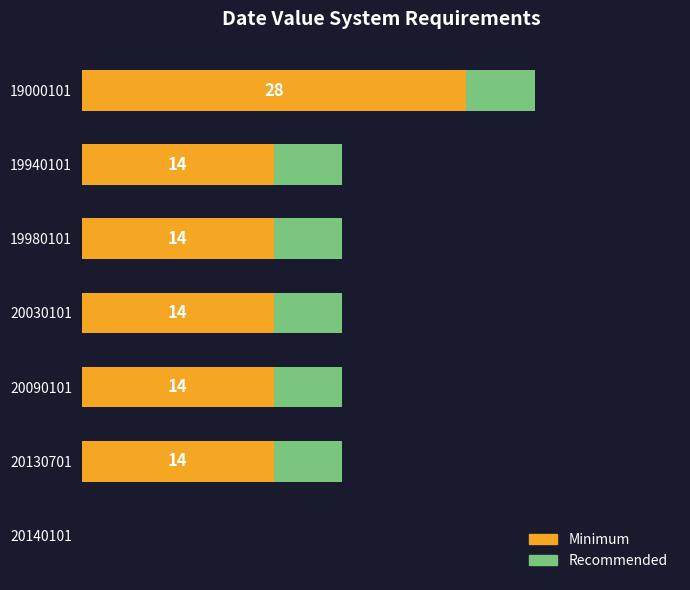

Which series has the largest total across all categories?

Minimum